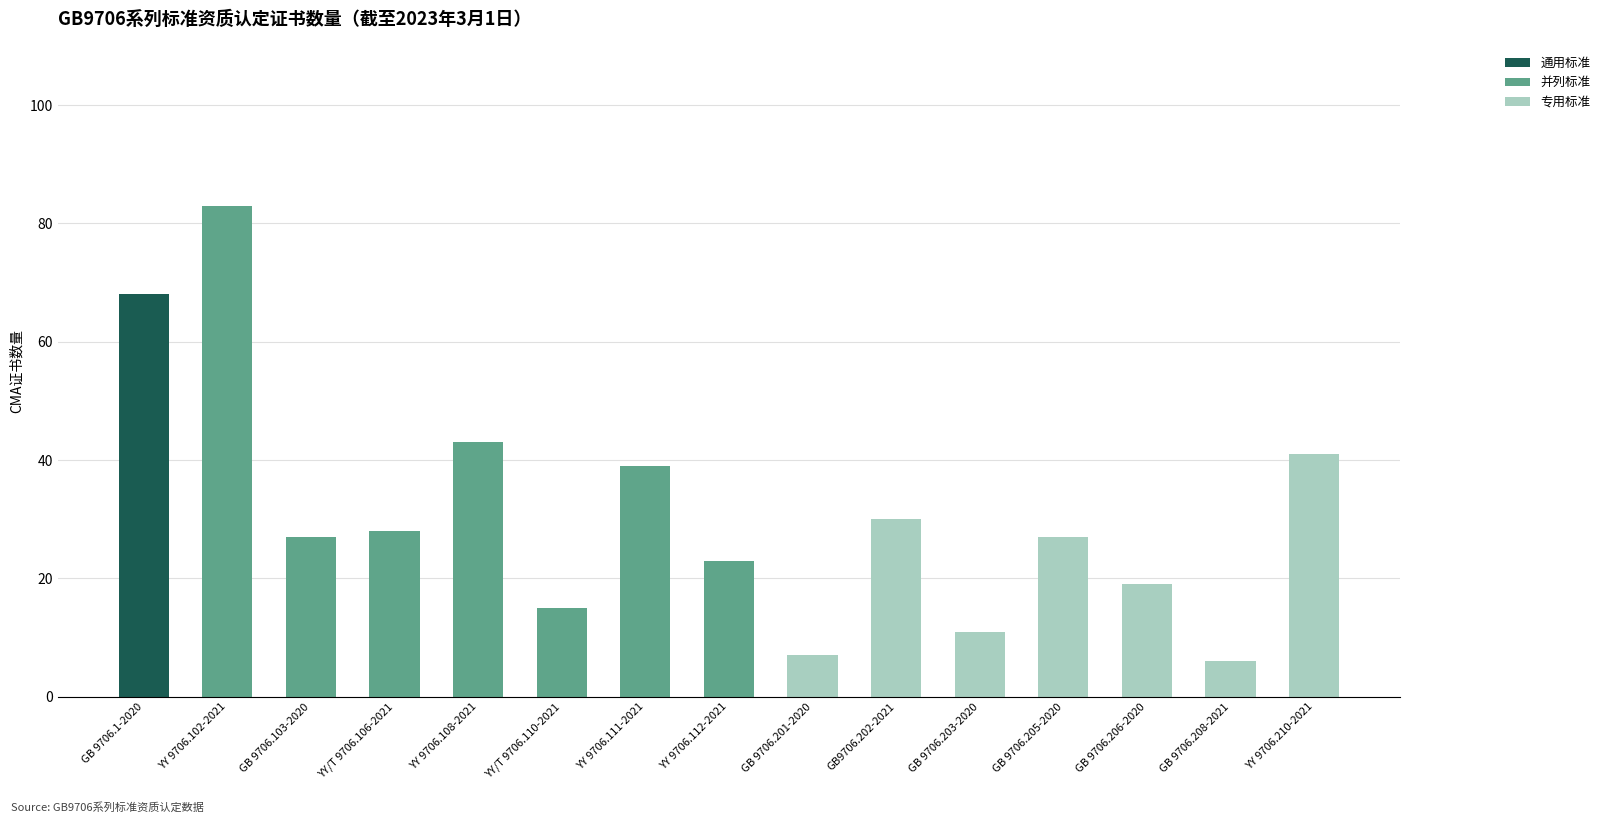

Is it true that 通用标准 equals 0 at GB 9706.201-2020?

True